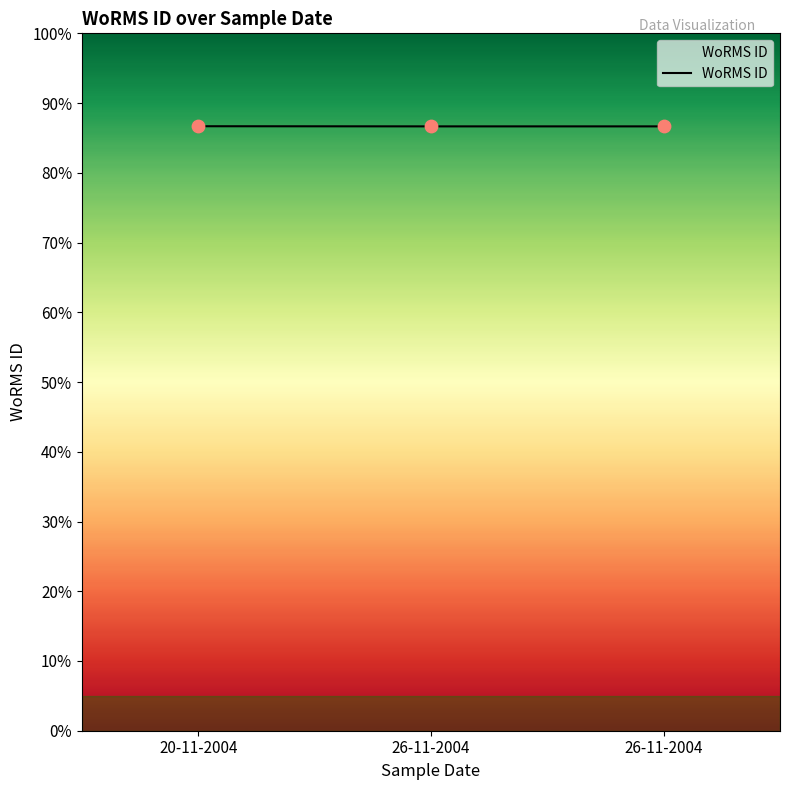

Is this an area chart (filled region under the line)?

Yes